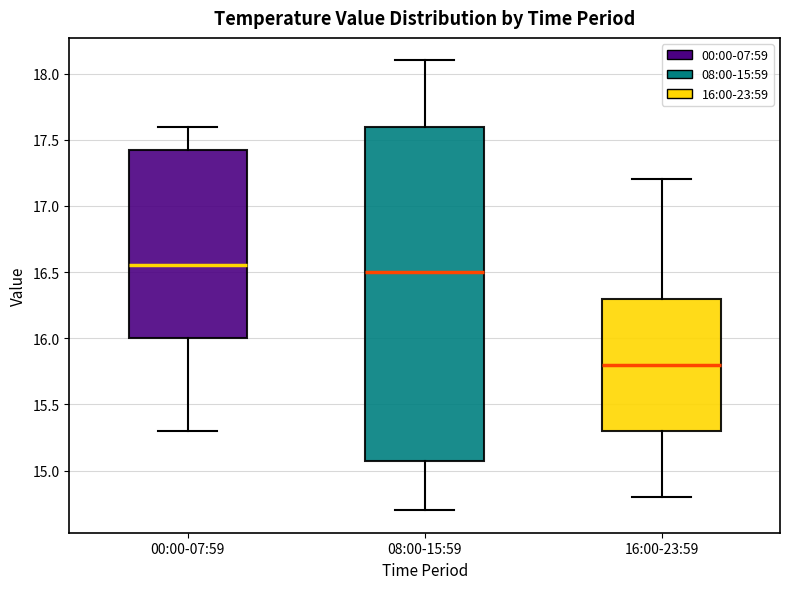

Reading left to right, read every box against the y-axis: the position of its median line, the range the box covers, and the ends of its whiskers. The values are not printed on the chart, so give them approximately, as read against the axis.

00:00-07:59: median 16.55, box 16.00 to 17.45, whiskers 15.30 to 17.60
08:00-15:59: median 16.50, box 15.10 to 17.60, whiskers 14.70 to 18.10
16:00-23:59: median 15.80, box 15.30 to 16.30, whiskers 14.80 to 17.20